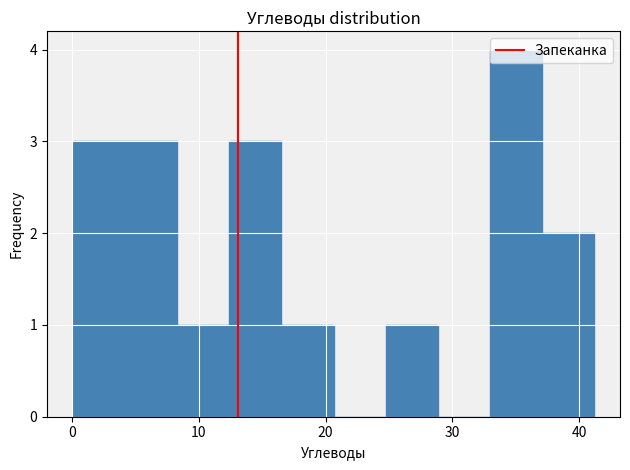

Reading left to right, list every bar in this chart as the range it spans on the x-axis followed by its height. Neither the bar edges nor the heights are printed on the chart, so give them approximately, as read against the axes.

0 to 4: 3
4 to 8: 3
8 to 12: 1
12 to 17: 3
17 to 21: 1
21 to 25: 0
25 to 29: 1
29 to 33: 0
33 to 37: 4
37 to 41: 2